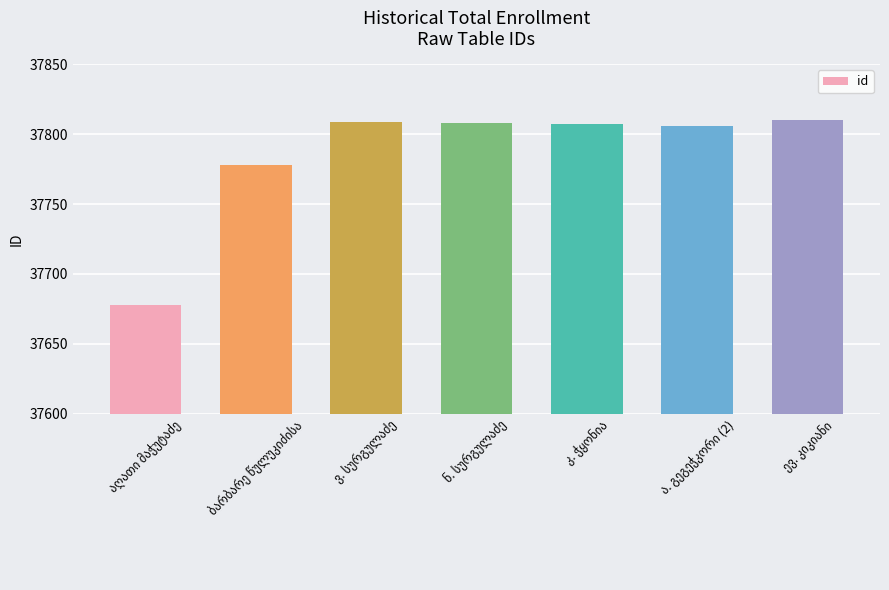

What is the value of the 4th bar from the left?

37808